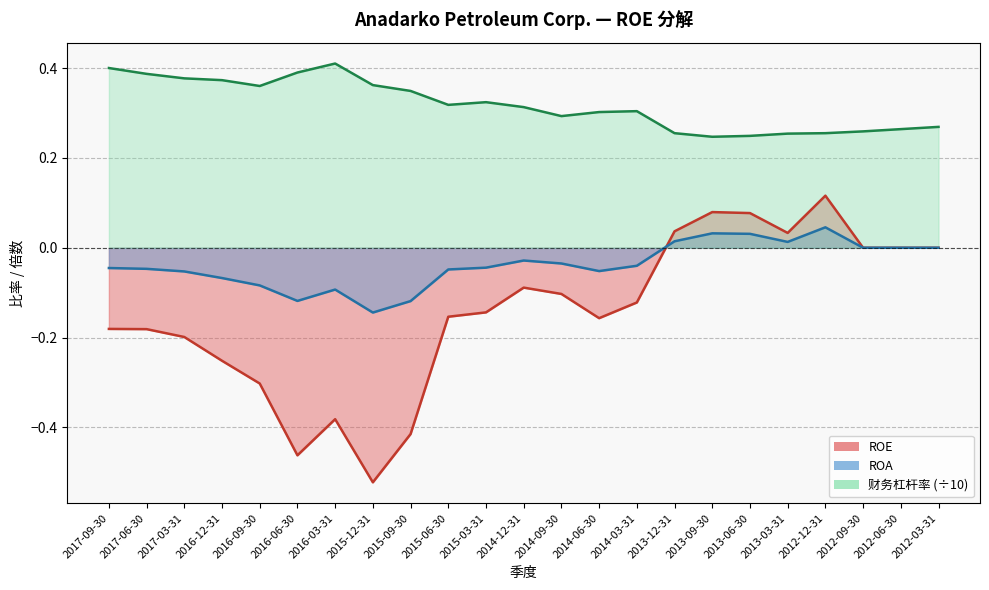

Which series has the largest total across all categories?

财务杠杆率